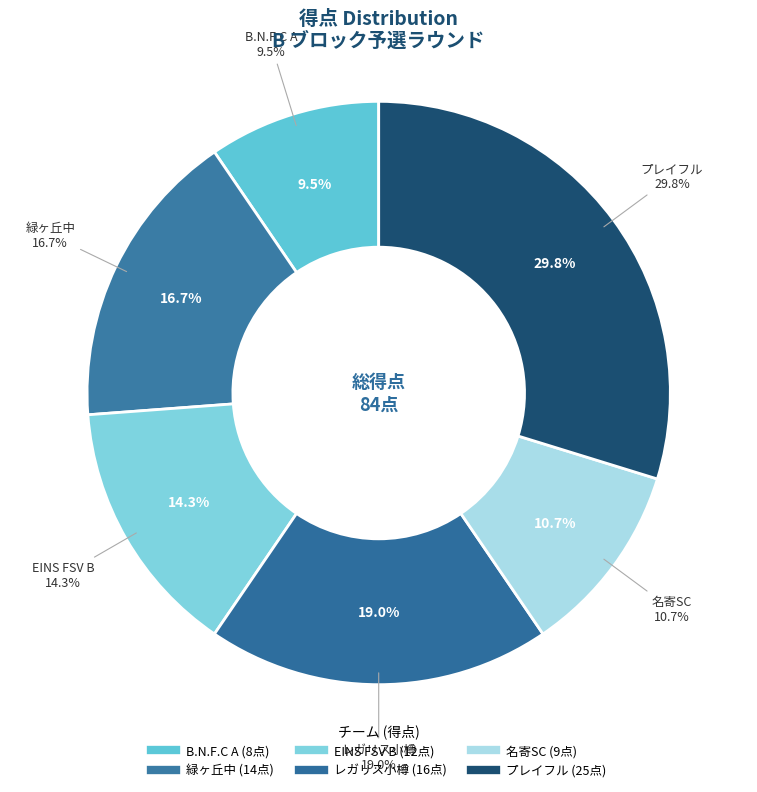

Which category has the smallest portion of the pie?

B.N.F.C A